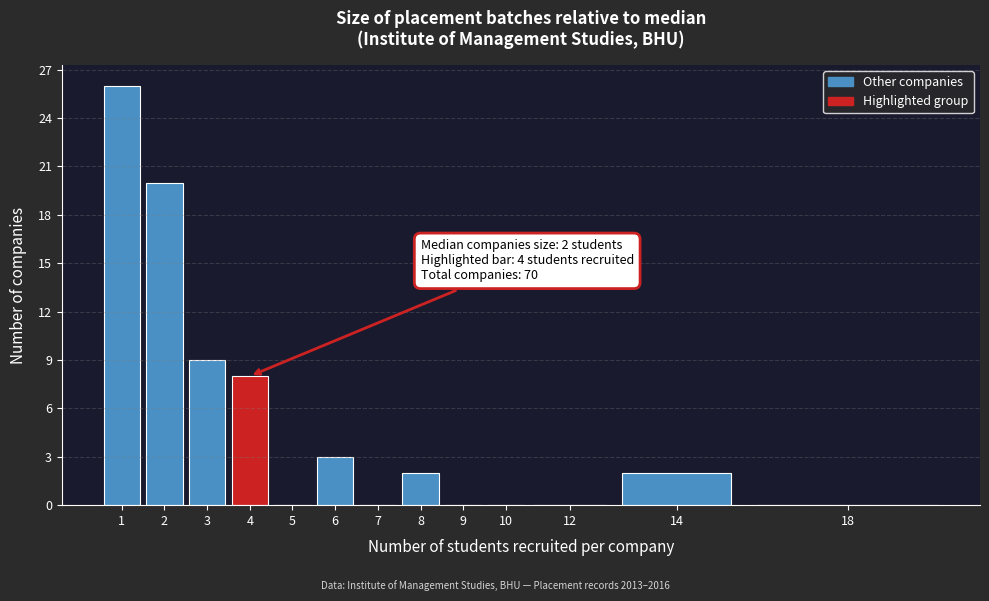

Reading left to right, what are all the values shown in this chart?

1=26	2=20	3=9	4=8	5=0	6=3	7=0	8=2	9=0	10=0	12=0	14=2	18=0